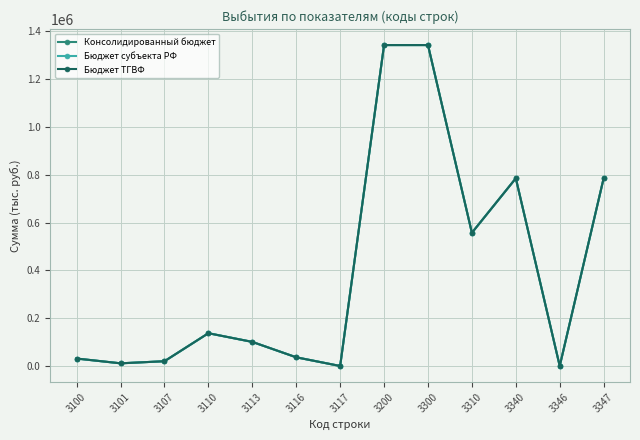

Does the chart have visible grid lines?

Yes